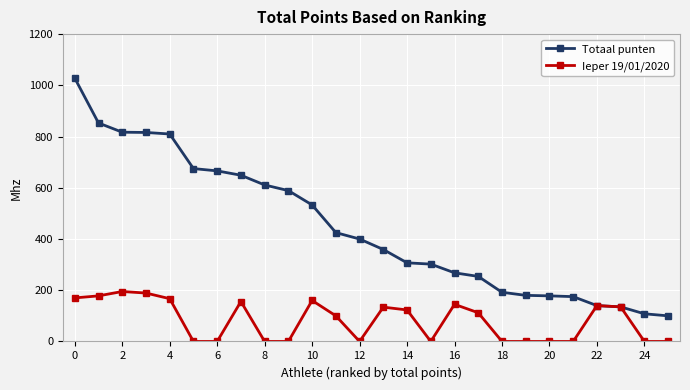

At how many categories does at least one series exceed 47?

26